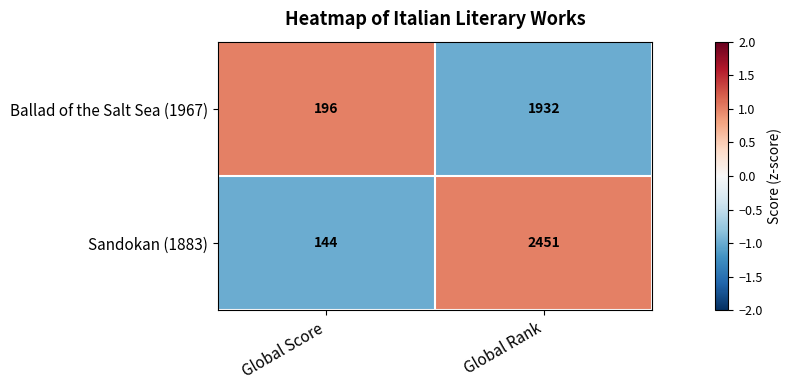

How many data points in Sandokan (1883) are less than 2451?

1